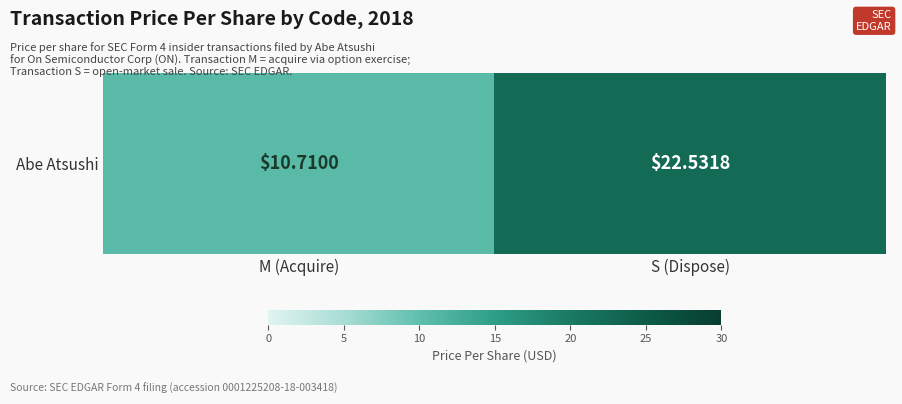

List the labels in order of value, smallest first.

M (Acquire), S (Dispose)